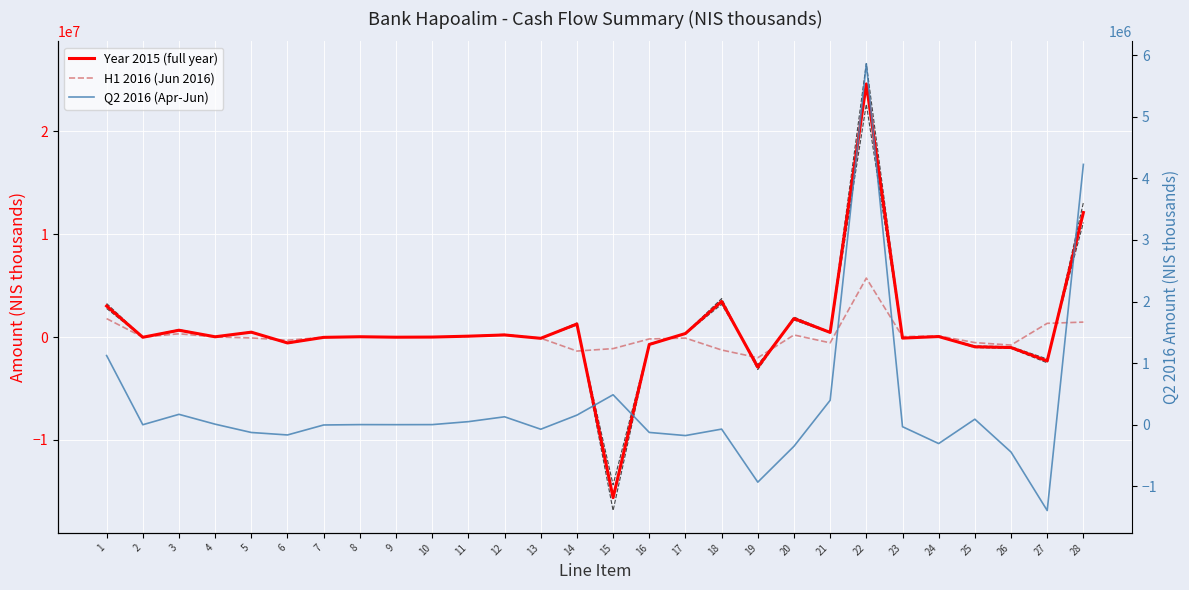

What is the sum of the Q2 2016 (Apr-Jun) values at 7 and 6?

-174000